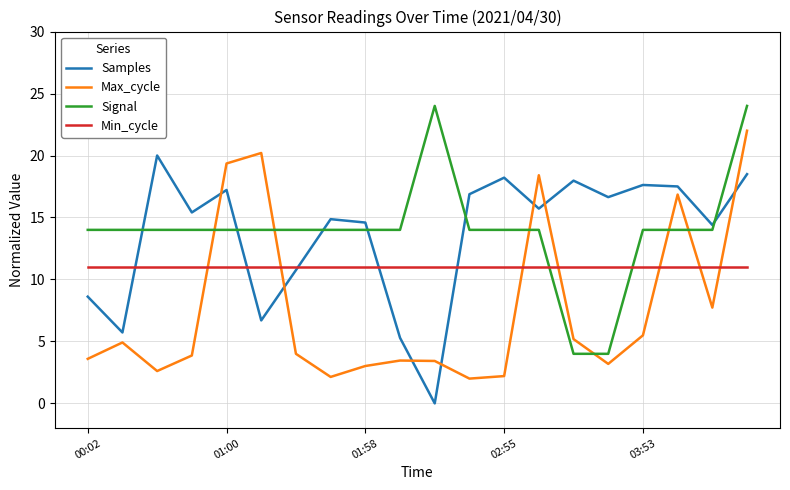

List the series in order of their peak value, lowest first.

Min_cycle, Samples, Max_cycle, Signal